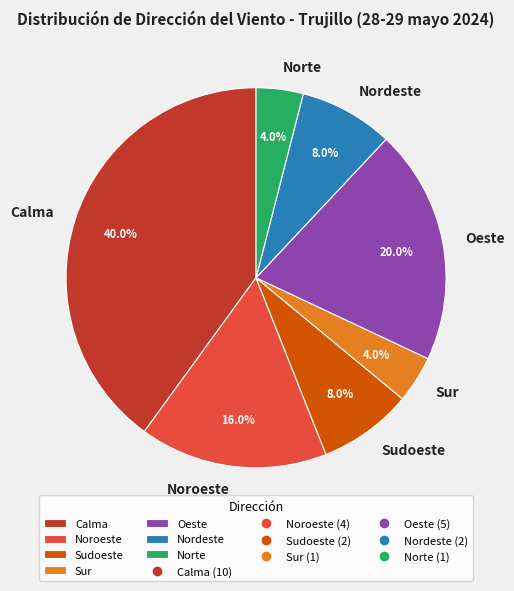

Is there any slice that represents more than half of the pie?

No